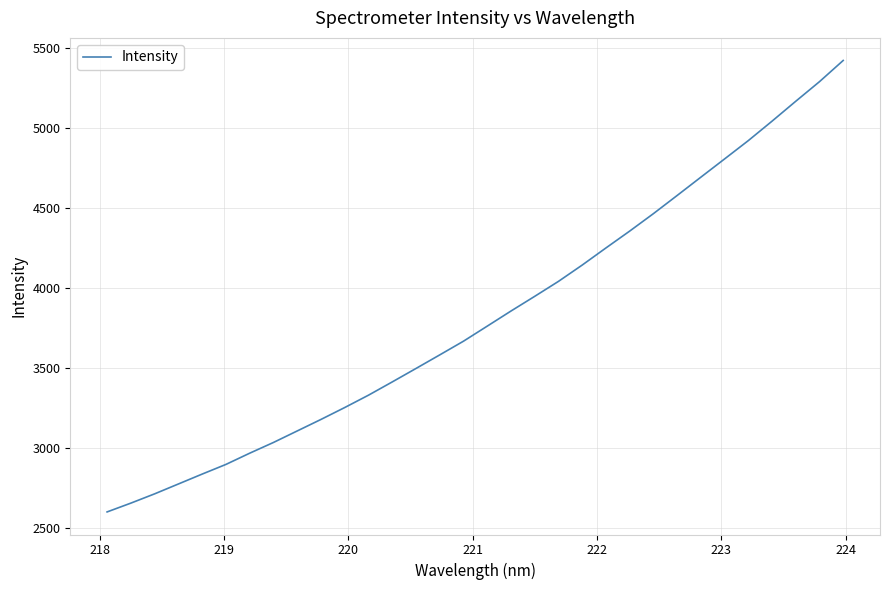

What is the greatest value displayed?

5421.9